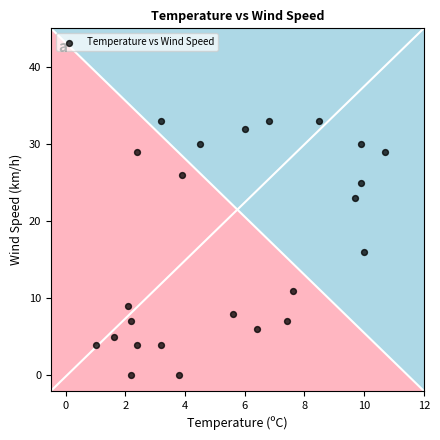

What is the range of Y values (max minus min)?

33